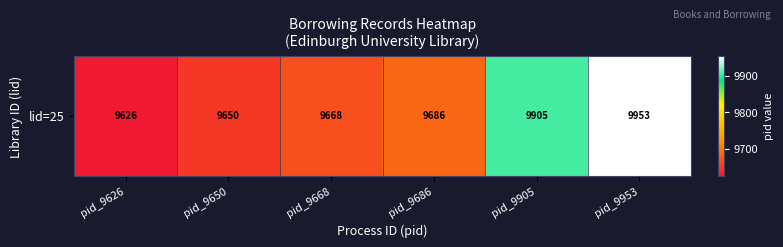

List the labels in order of value, largest first.

pid_9953, pid_9905, pid_9686, pid_9668, pid_9650, pid_9626